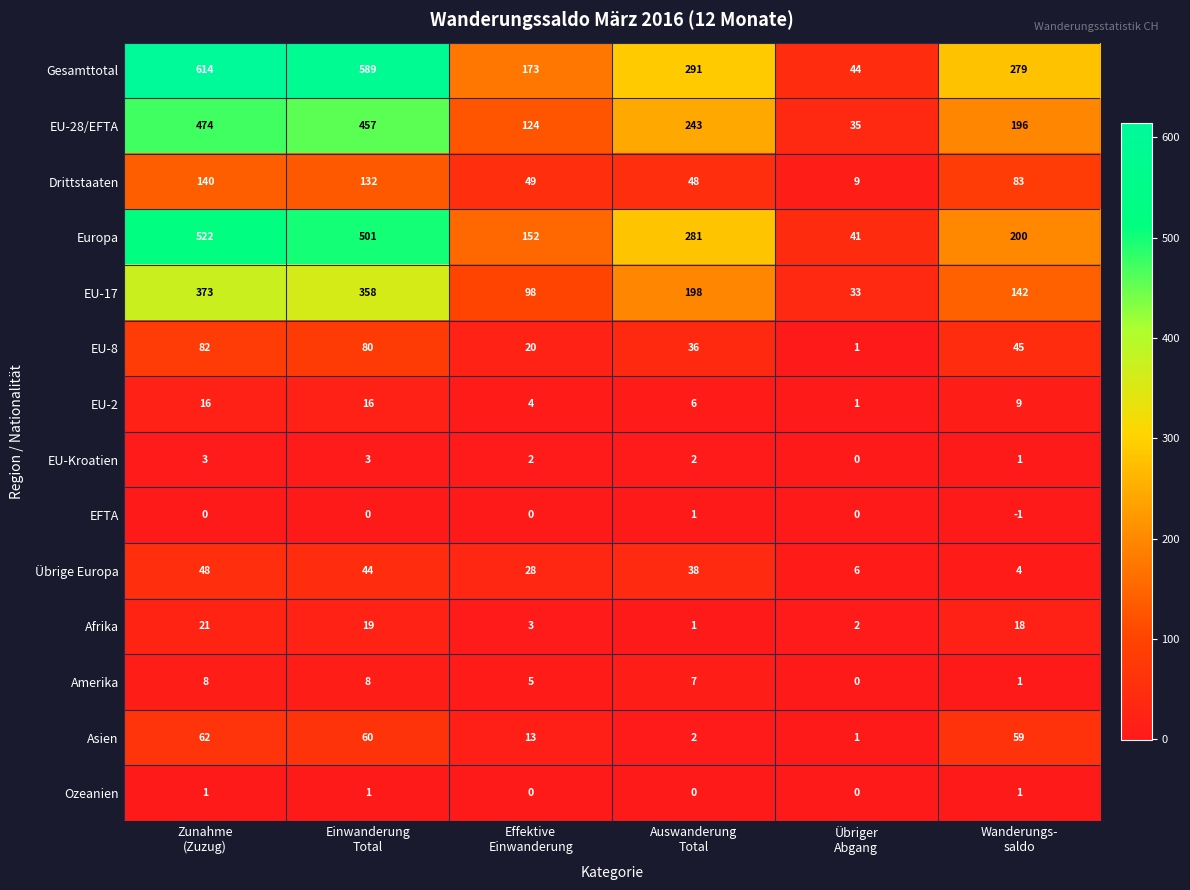

Which series has the largest total across all categories?

Gesamttotal